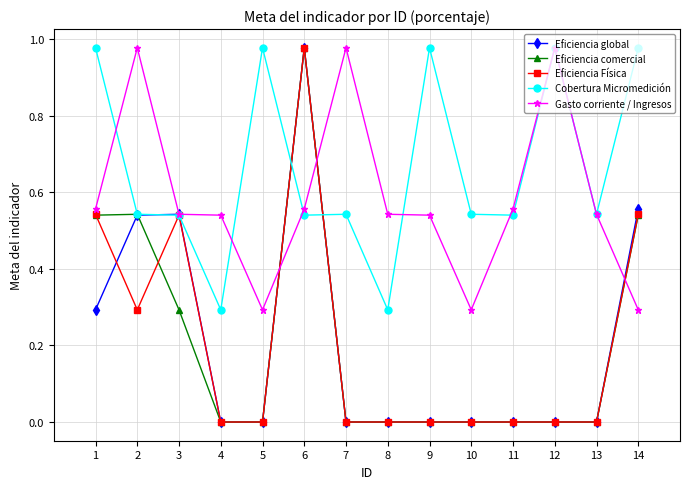

True or false: Eficiencia comercial has more than 0 interior local peaks.

True